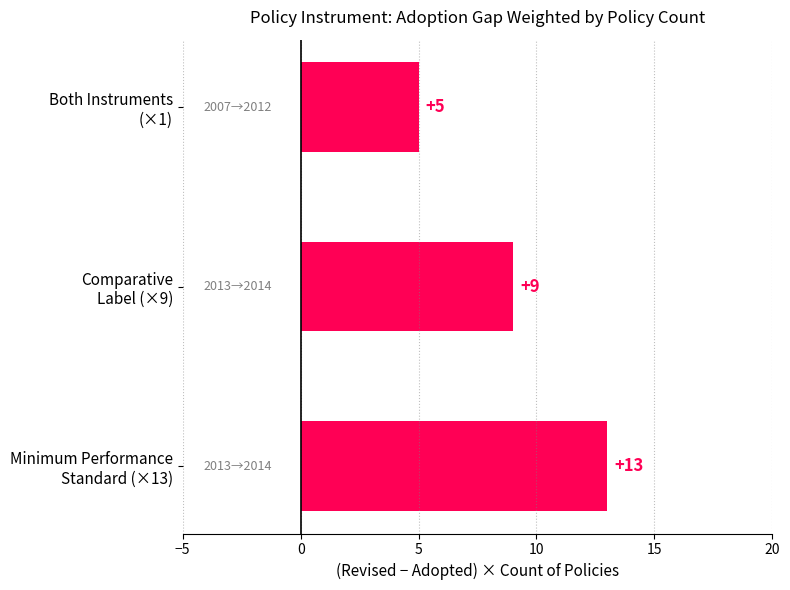

Reading bottom to top, what are all the values shown in this chart?

13	9	5